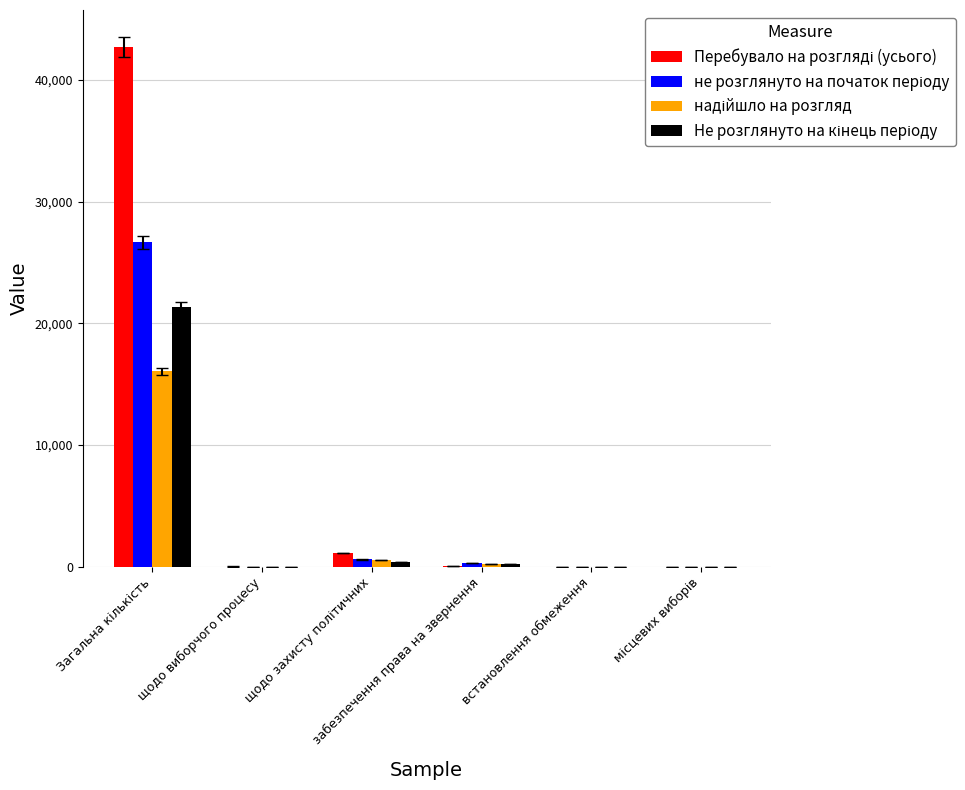

What is the maximum value shown in the chart?

42724